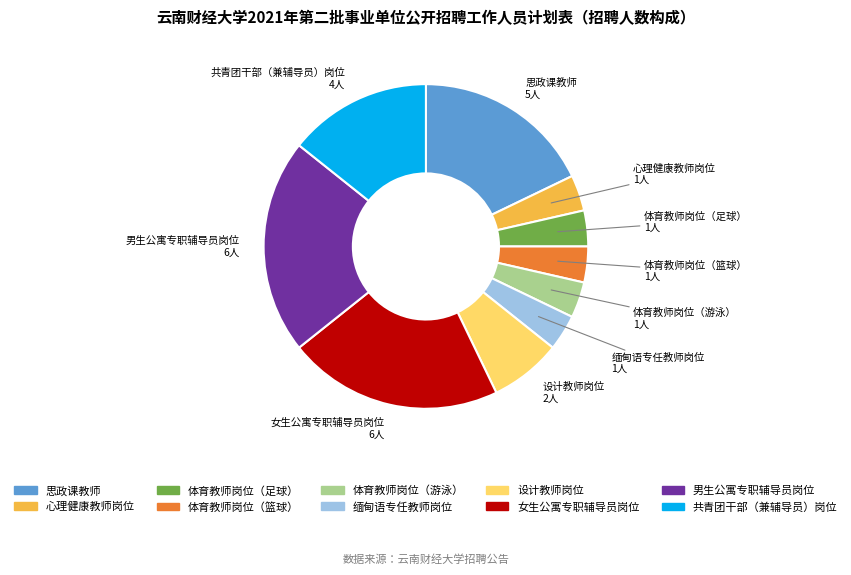

Do 缅甸语专任教师岗位 and 男生公寓专职辅导员岗位 together represent more than half of the pie?

No